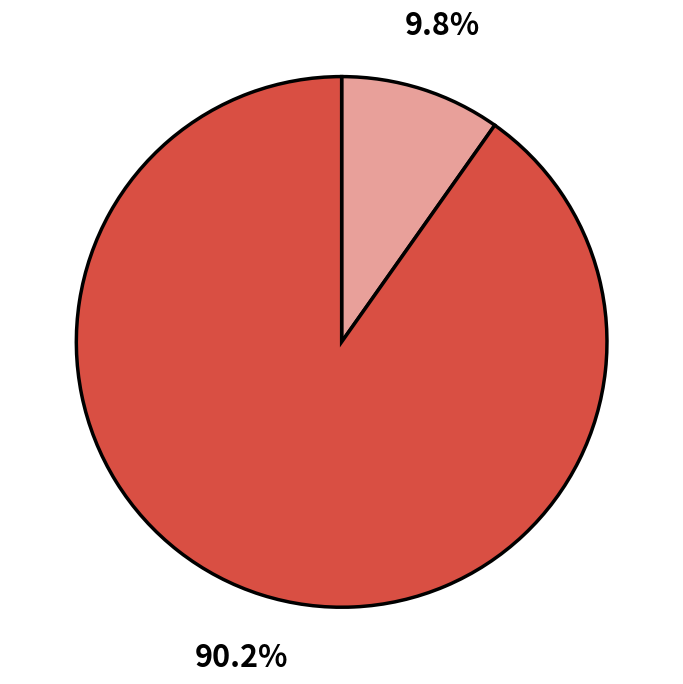

Is there any slice that represents more than half of the pie?

Yes